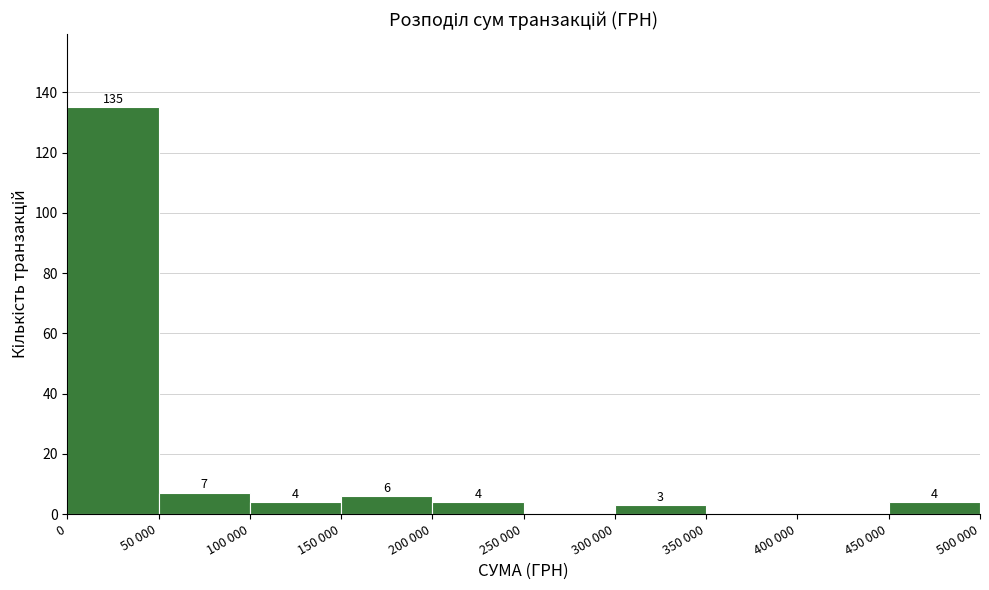

Reading right to left, transcribe all the data shown in this chart.

450 000=4	400 000=0	350 000=0	300 000=3	250 000=0	200 000=4	150 000=6	100 000=4	50 000=7	0=135